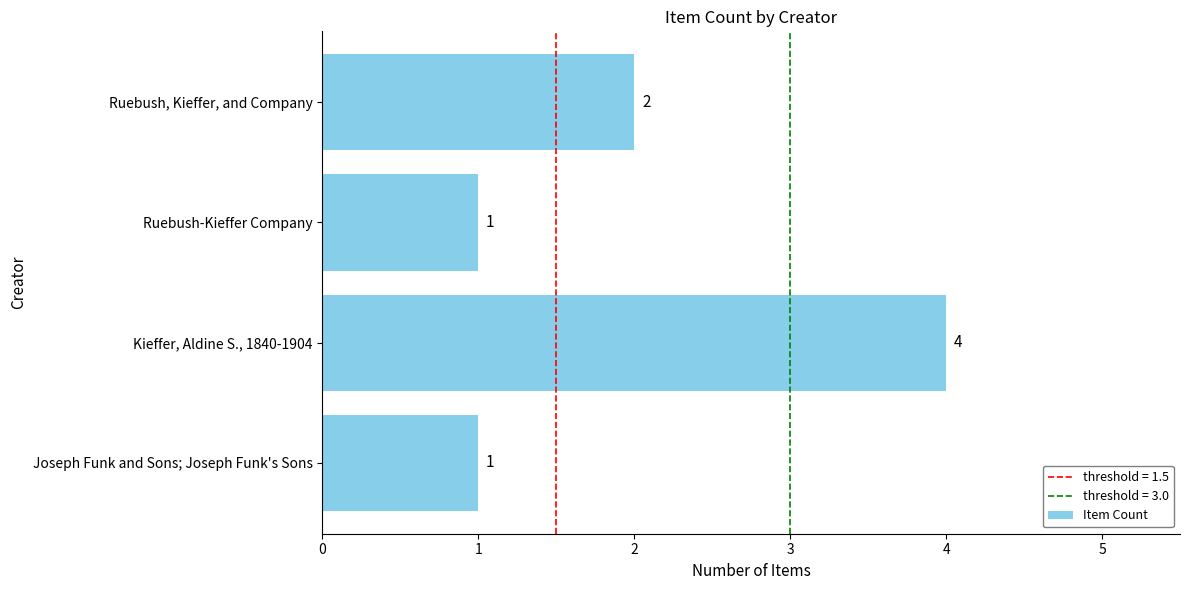

Count the values in the range 1 to 4.

4